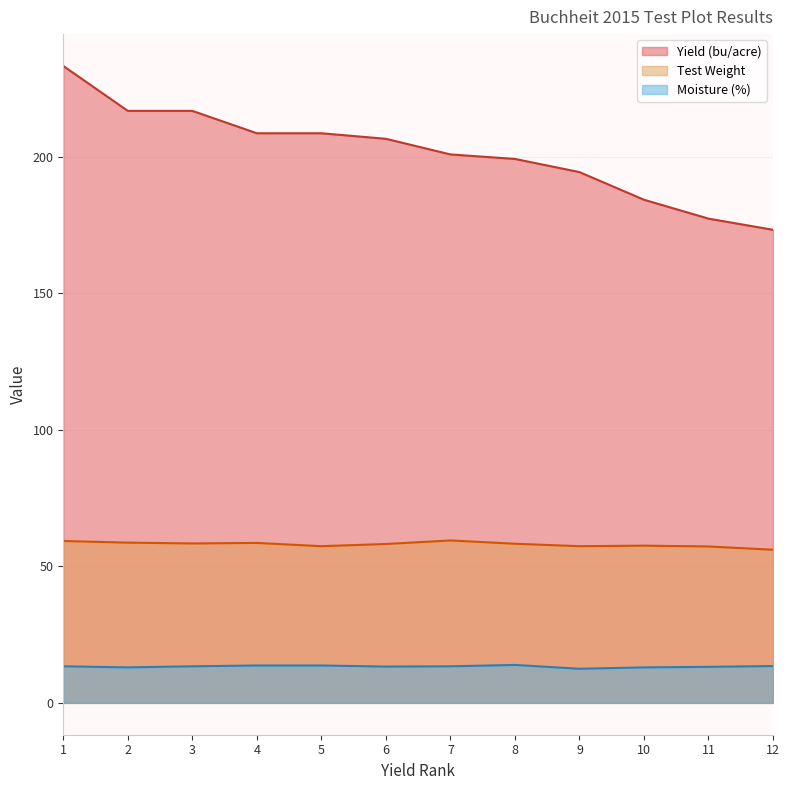

What is the value of the Yield (bu/acre) point at the 4th from the left?

208.7